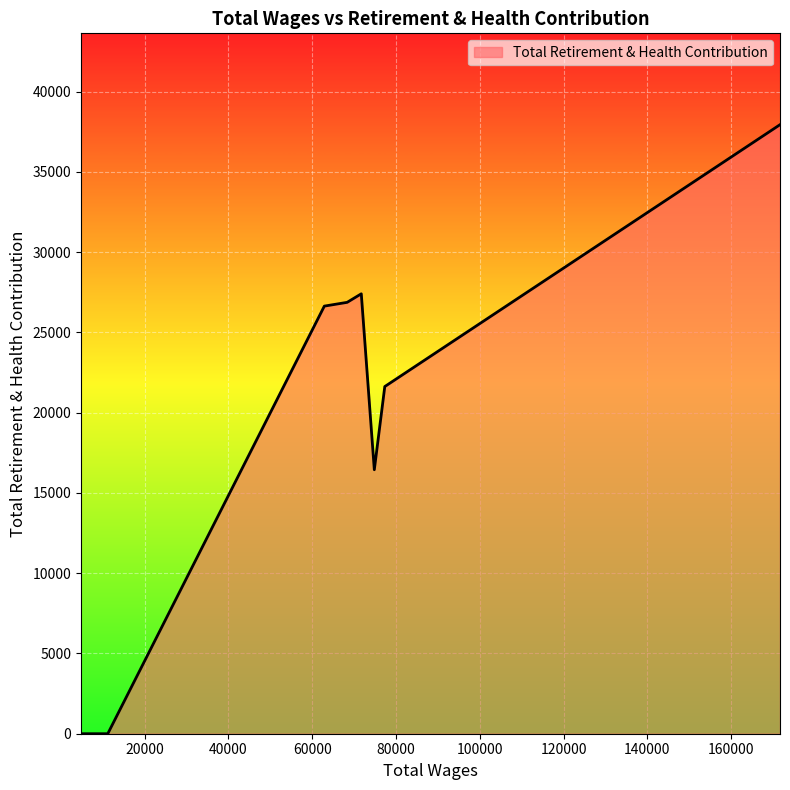

True or false: the data has more than 0 interior local peaks.

True